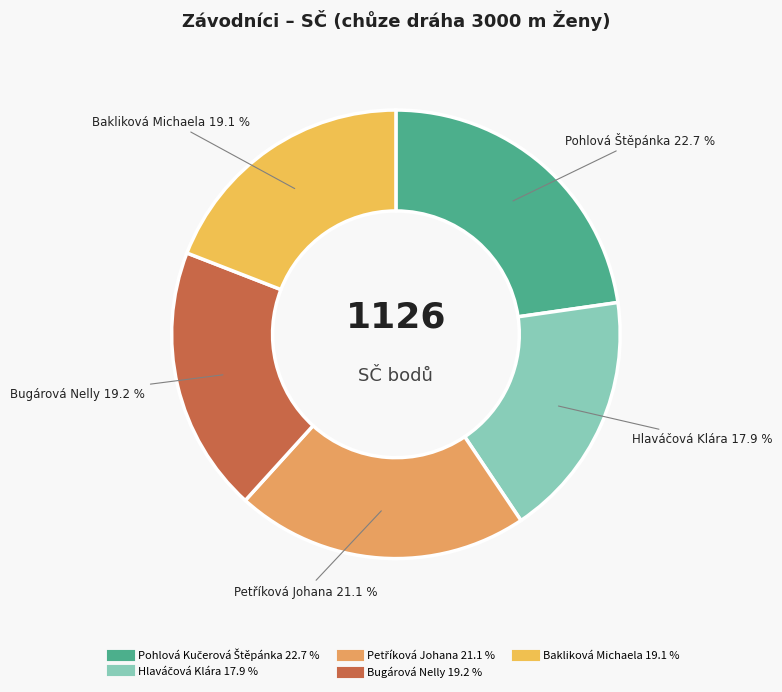

How many slices are in this pie chart?

5